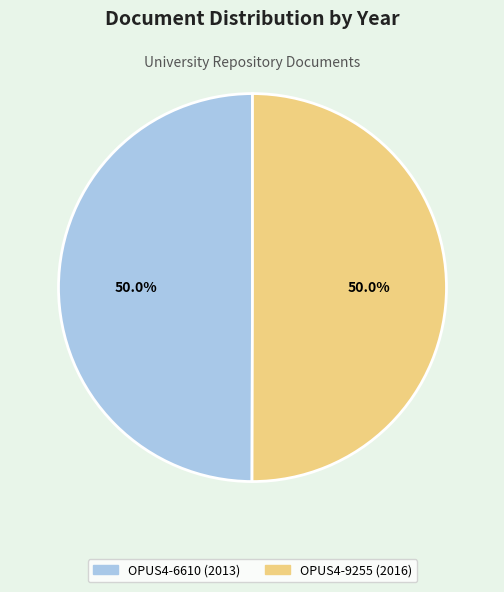

Combined, do OPUS4-9255 and OPUS4-6610 account for over 50%?

Yes